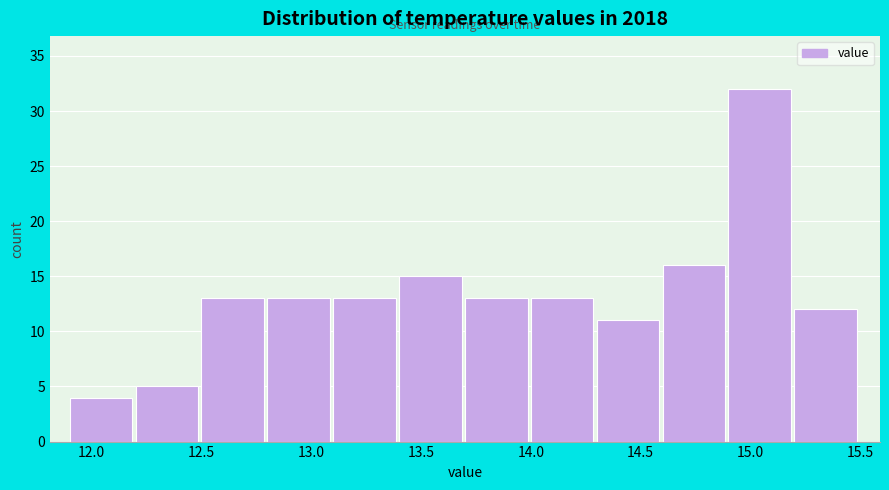

Reading left to right, transcribe this chart: for each bar, give the range it covers on the x-axis and its height. The values are not printed on the chart, so give them approximately, as read against the axis.

11.9 to 12.2: 4
12.2 to 12.5: 5
12.5 to 12.8: 13
12.8 to 13.1: 13
13.1 to 13.4: 13
13.4 to 13.7: 15
13.7 to 14.0: 13
14.0 to 14.3: 13
14.3 to 14.6: 11
14.6 to 14.9: 16
14.9 to 15.2: 32
15.2 to 15.5: 12